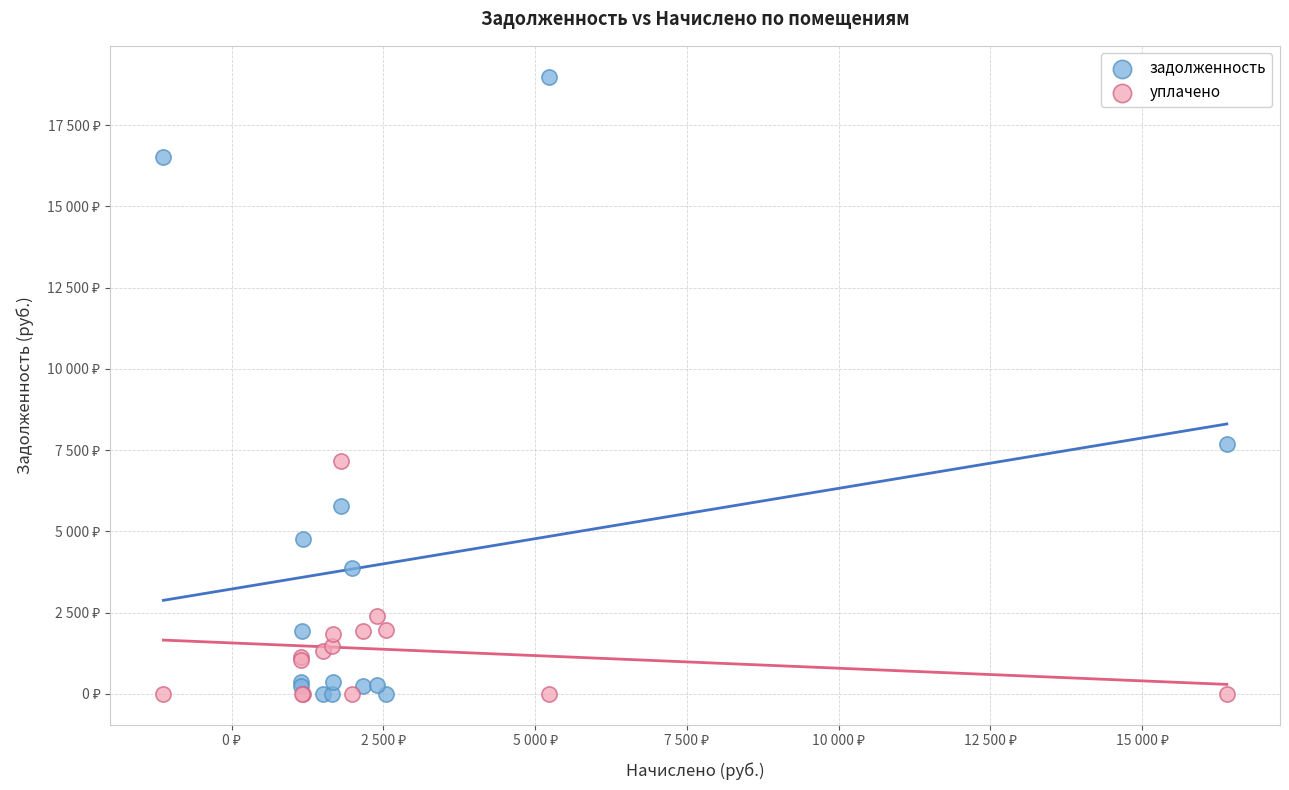

What are all the series names shown in the legend?

задолженность, уплачено